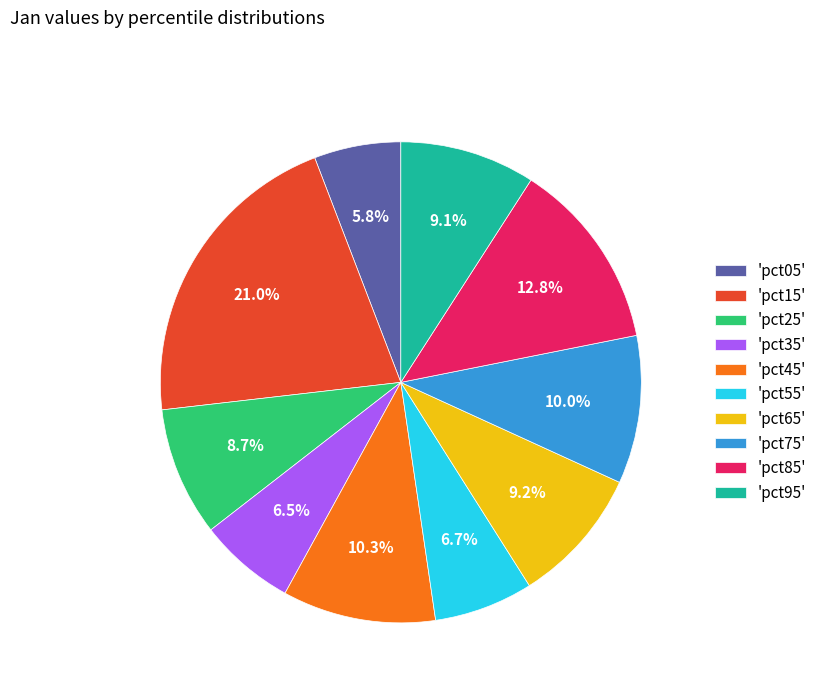

Is there a majority slice in this chart?

No